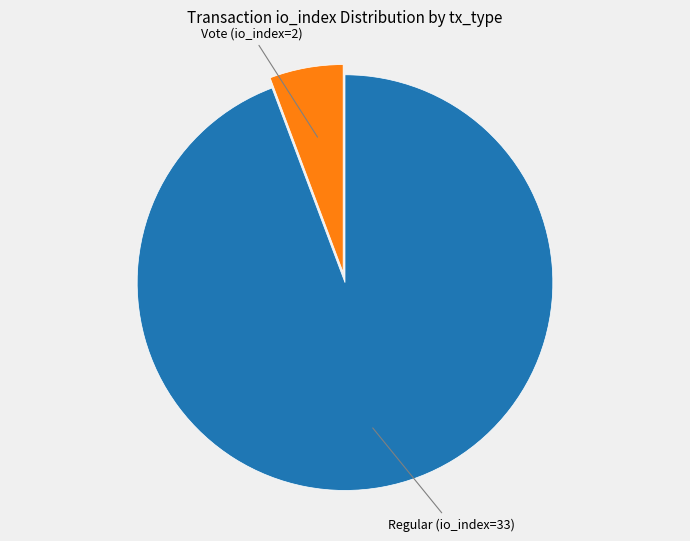

Is there a majority slice in this chart?

Yes